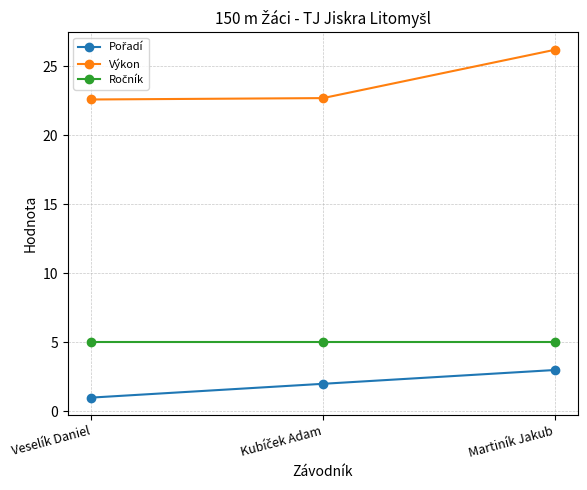

At which category does the chart reach its minimum across all series?

Veselík Daniel